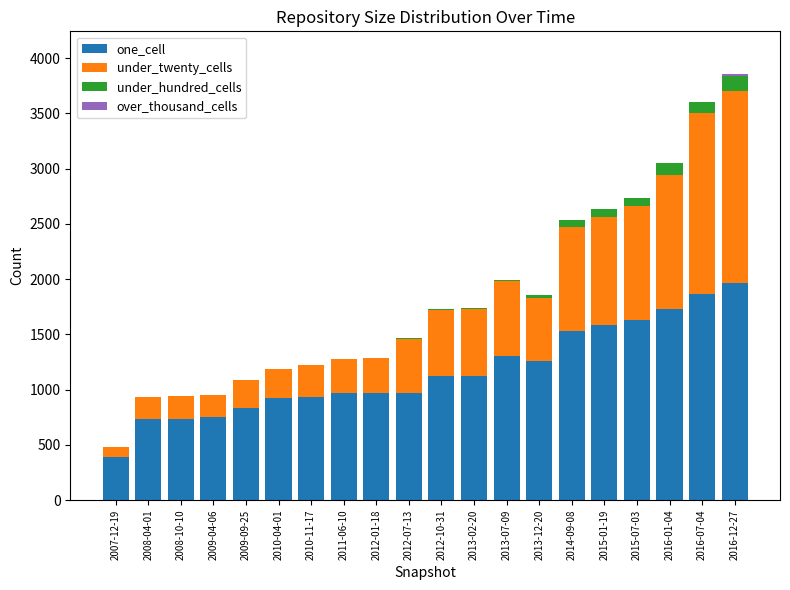

Are the bars horizontal?

No